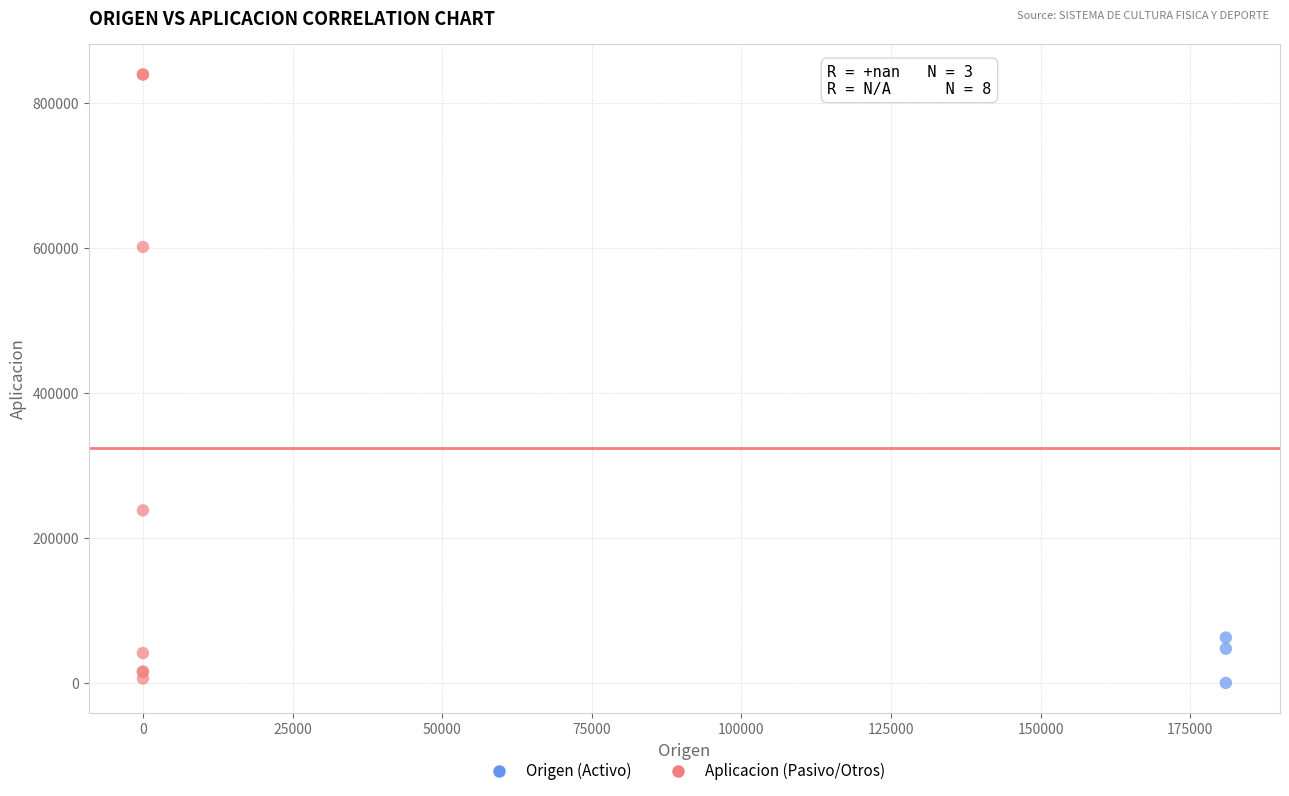

Which series reaches the maximum Y coordinate?

Aplicacion (Pasivo/Otros)